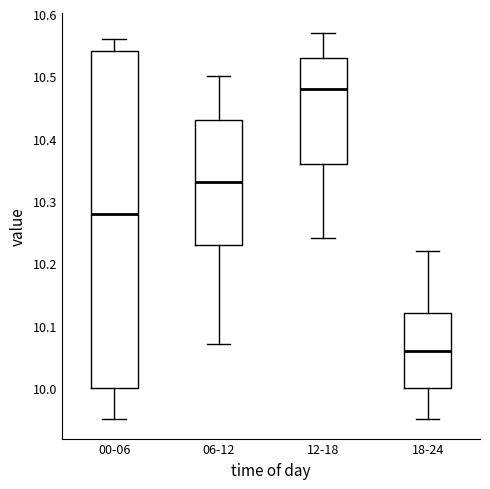

Comparing the boxes themselves (not the whiskers), which one is the tallest?

00-06